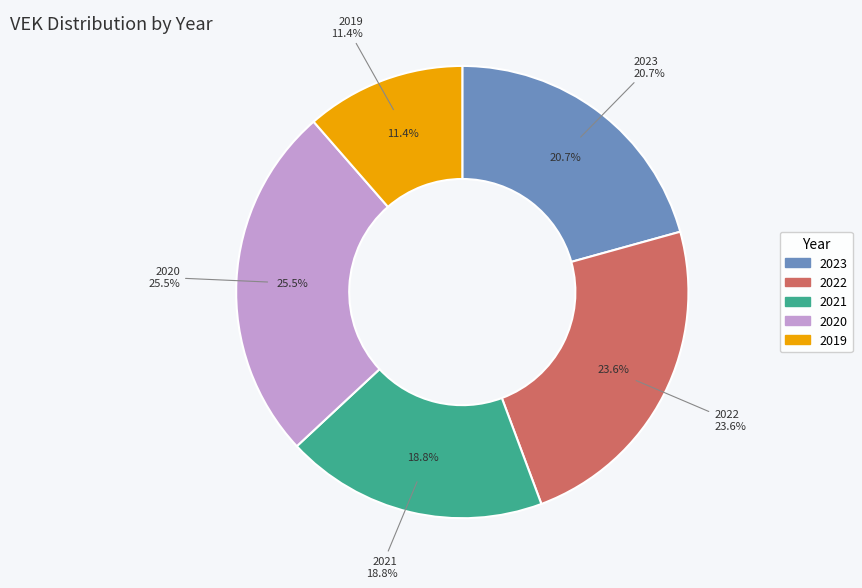

Is it true that 2021 1ste aanpassing – ontwerp is 12% of the pie?

False